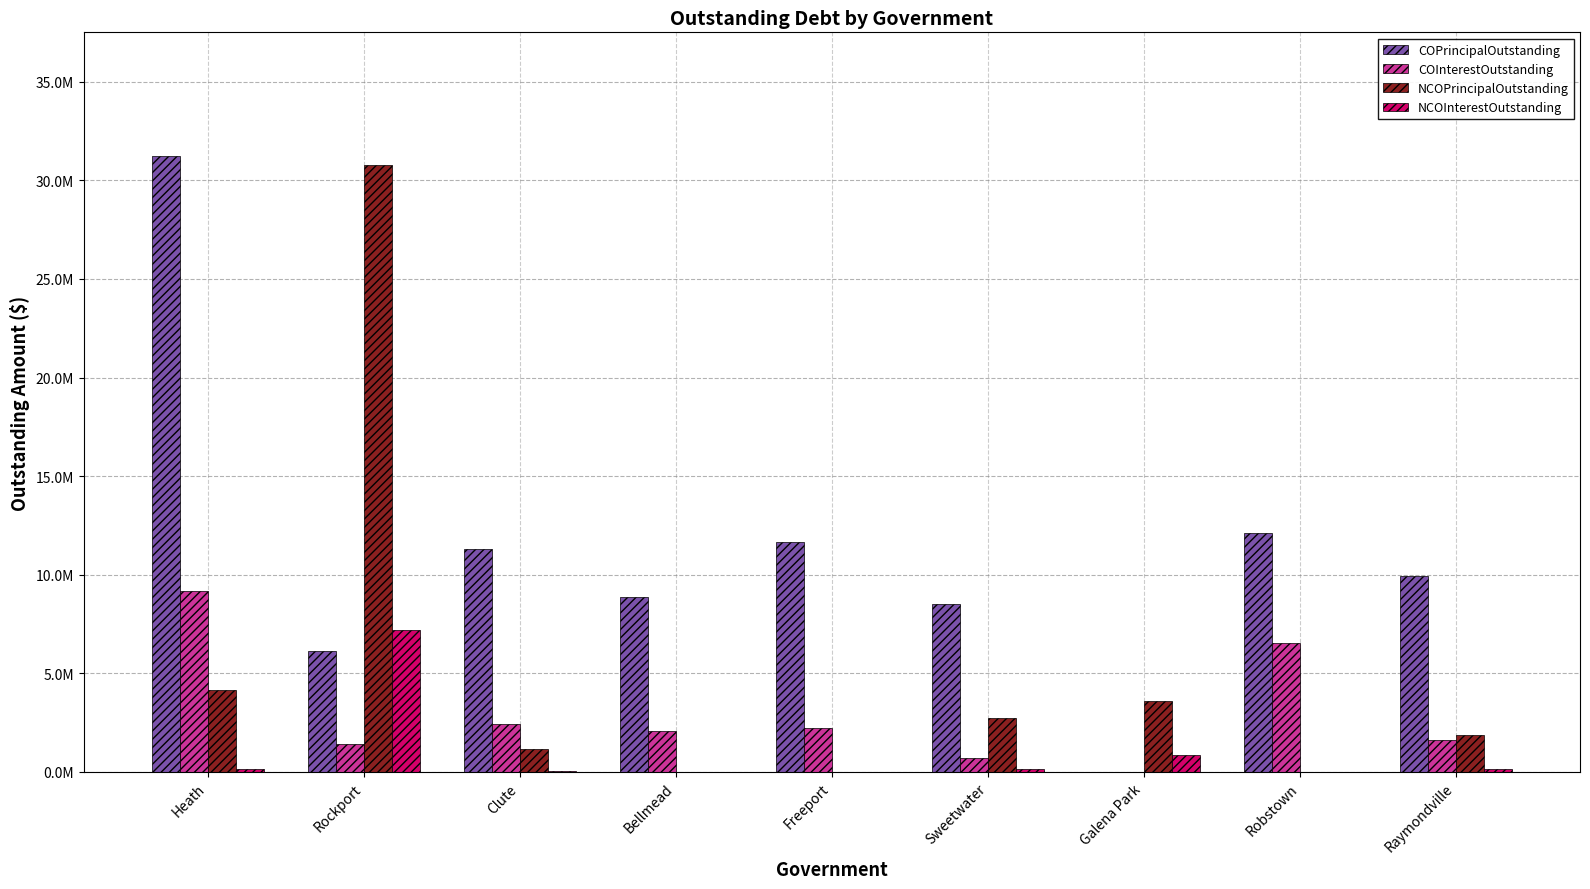

At how many categories does at least one series exceed 2329446?

9